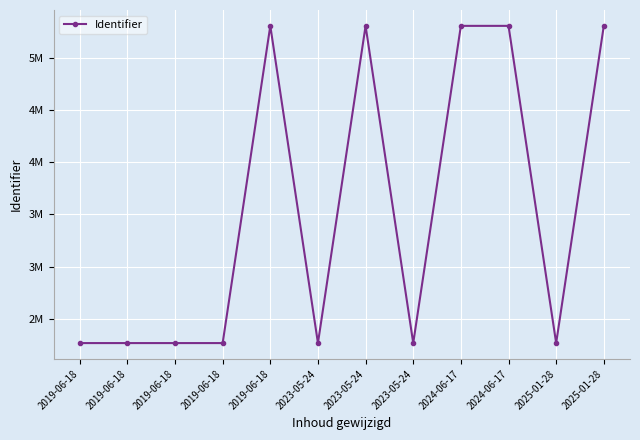

Where is the first local minimum?

2023-05-24